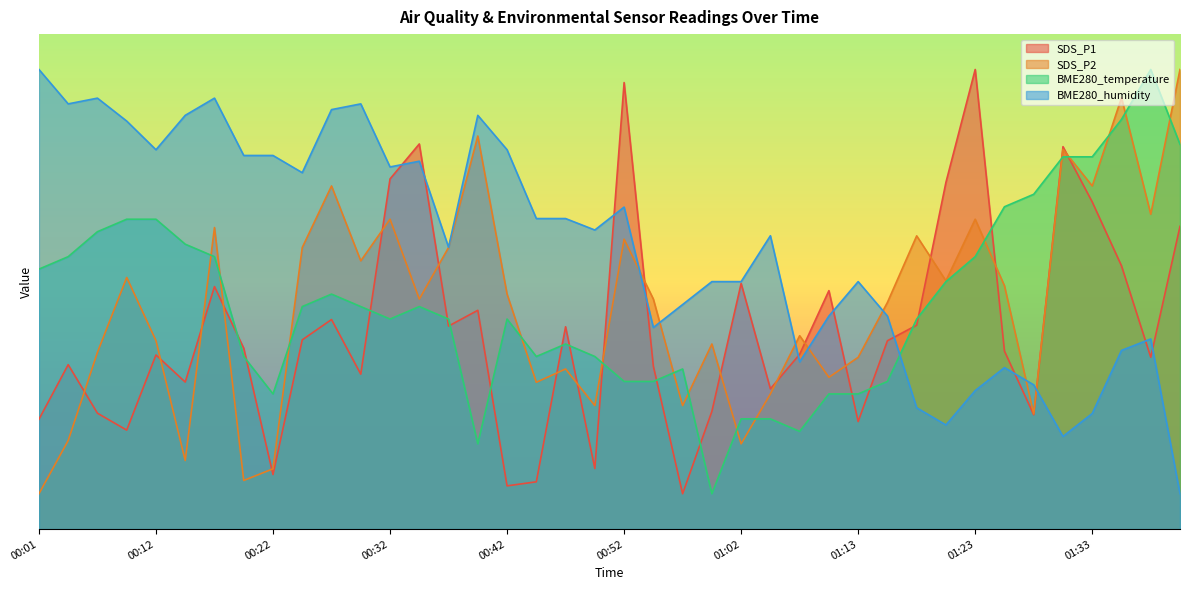

At which label does SDS_P2 first exceed 32?

00:09